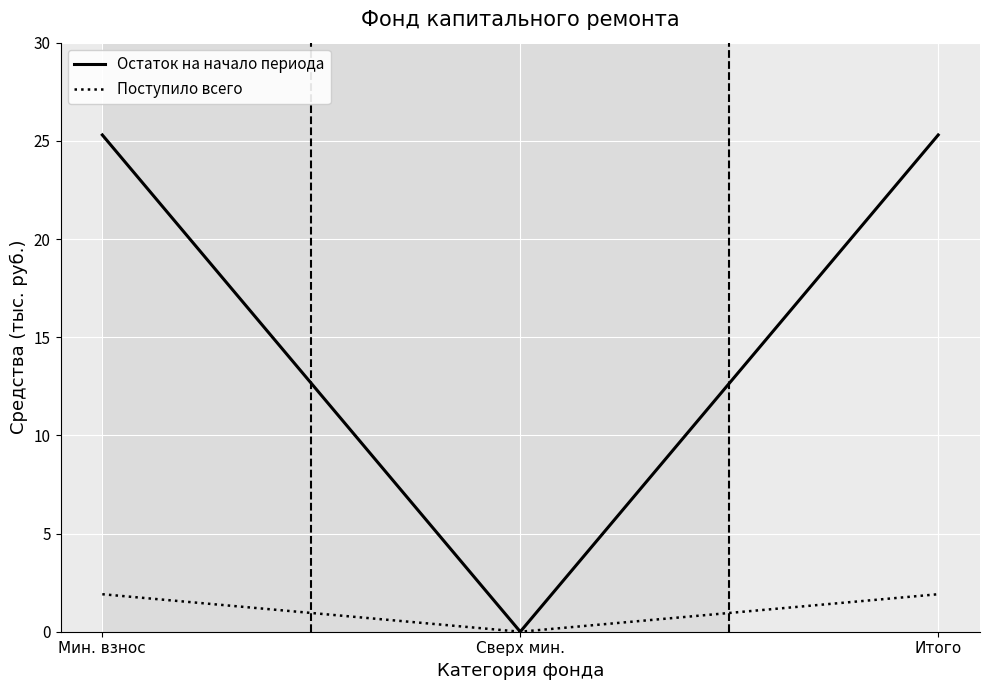

True or false: Поступило всего has a value of 0.9 at Сверх мин..

False